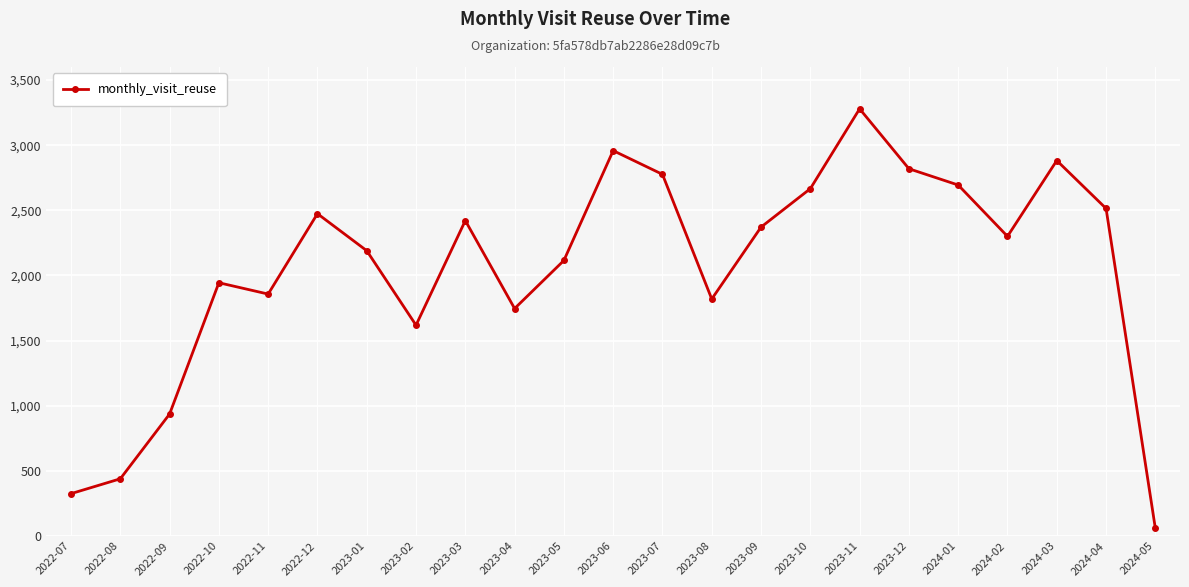

Where is the data nearest to the value 1668?

2023-02